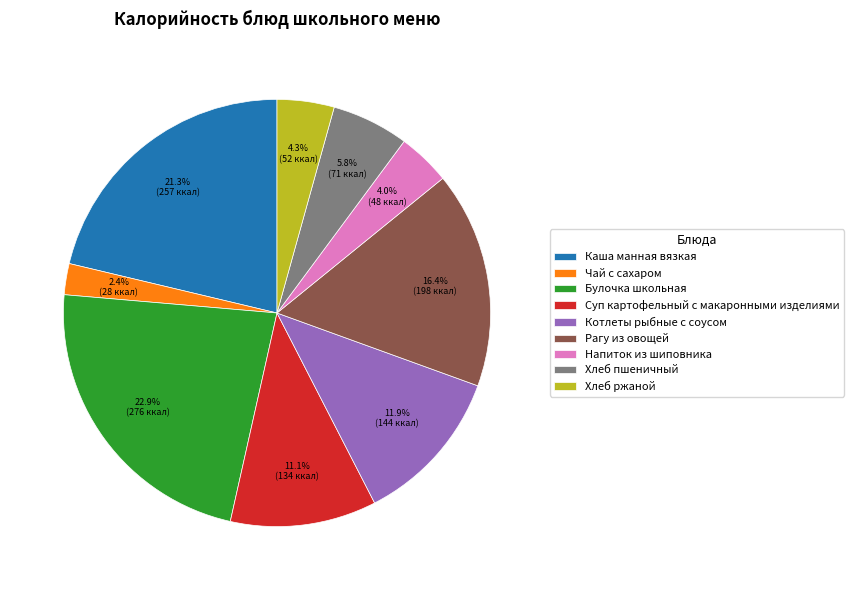

What is the ratio of the value at Суп картофельный с макаронными изделиями to the value at Хлеб пшеничный?

1.9